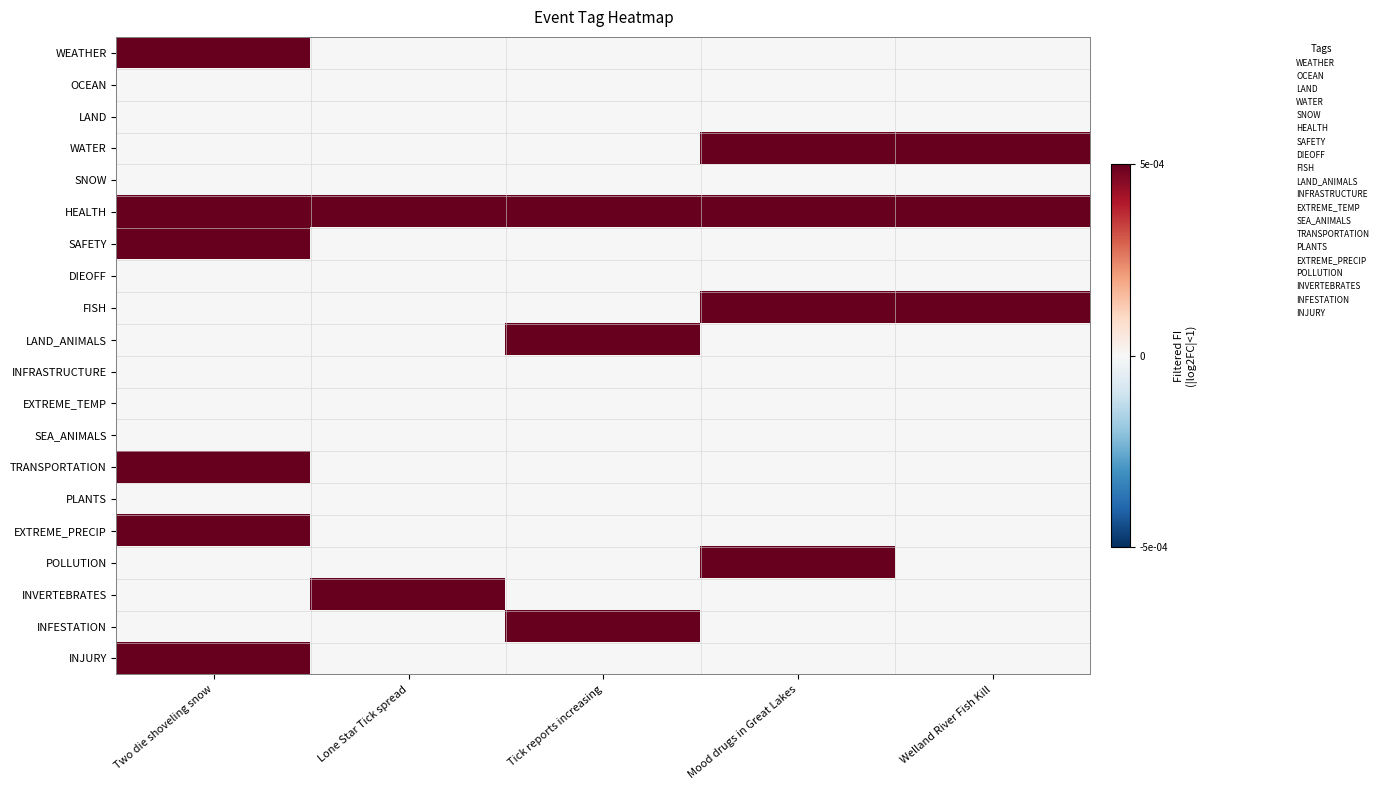

Which series has the largest range (max minus min)?

WEATHER